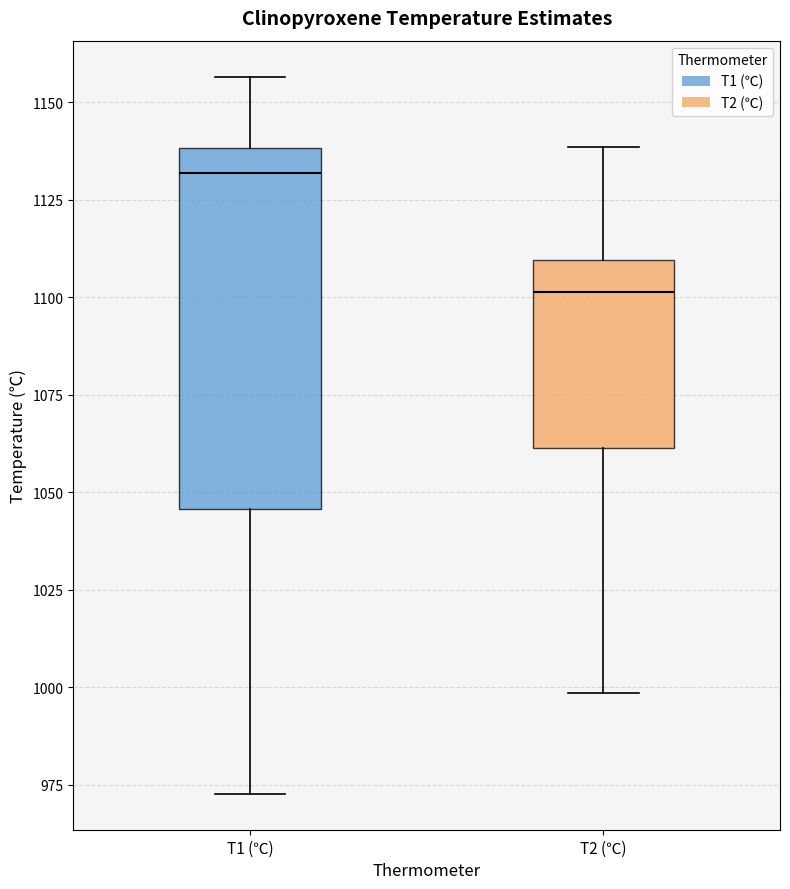

Comparing the boxes themselves (not the whiskers), which one is the tallest?

T1 (℃)